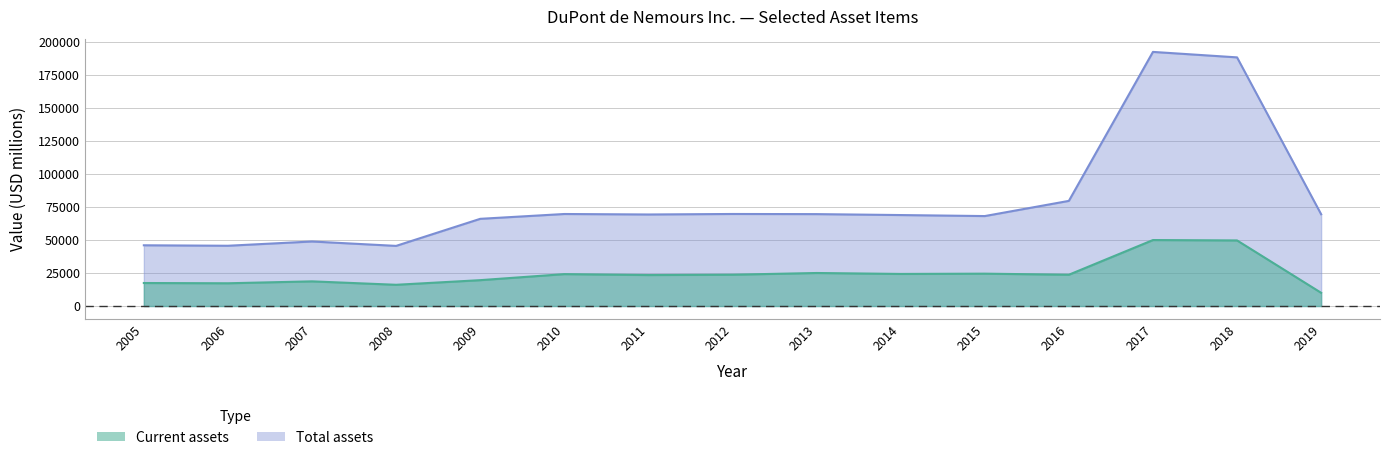

List the series in order of their peak value, highest first.

Total assets, Current assets